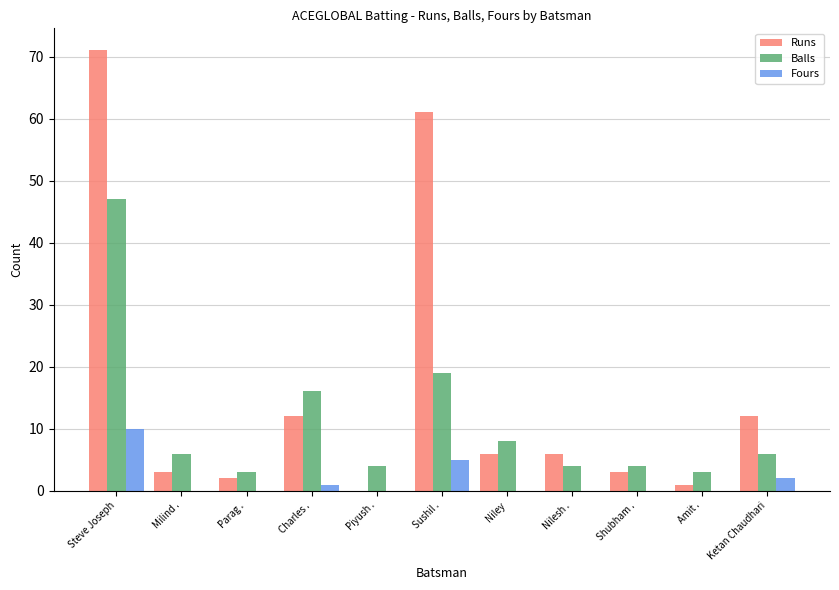

Which series changed the most between Parag . and Ketan Chaudhari?

Runs